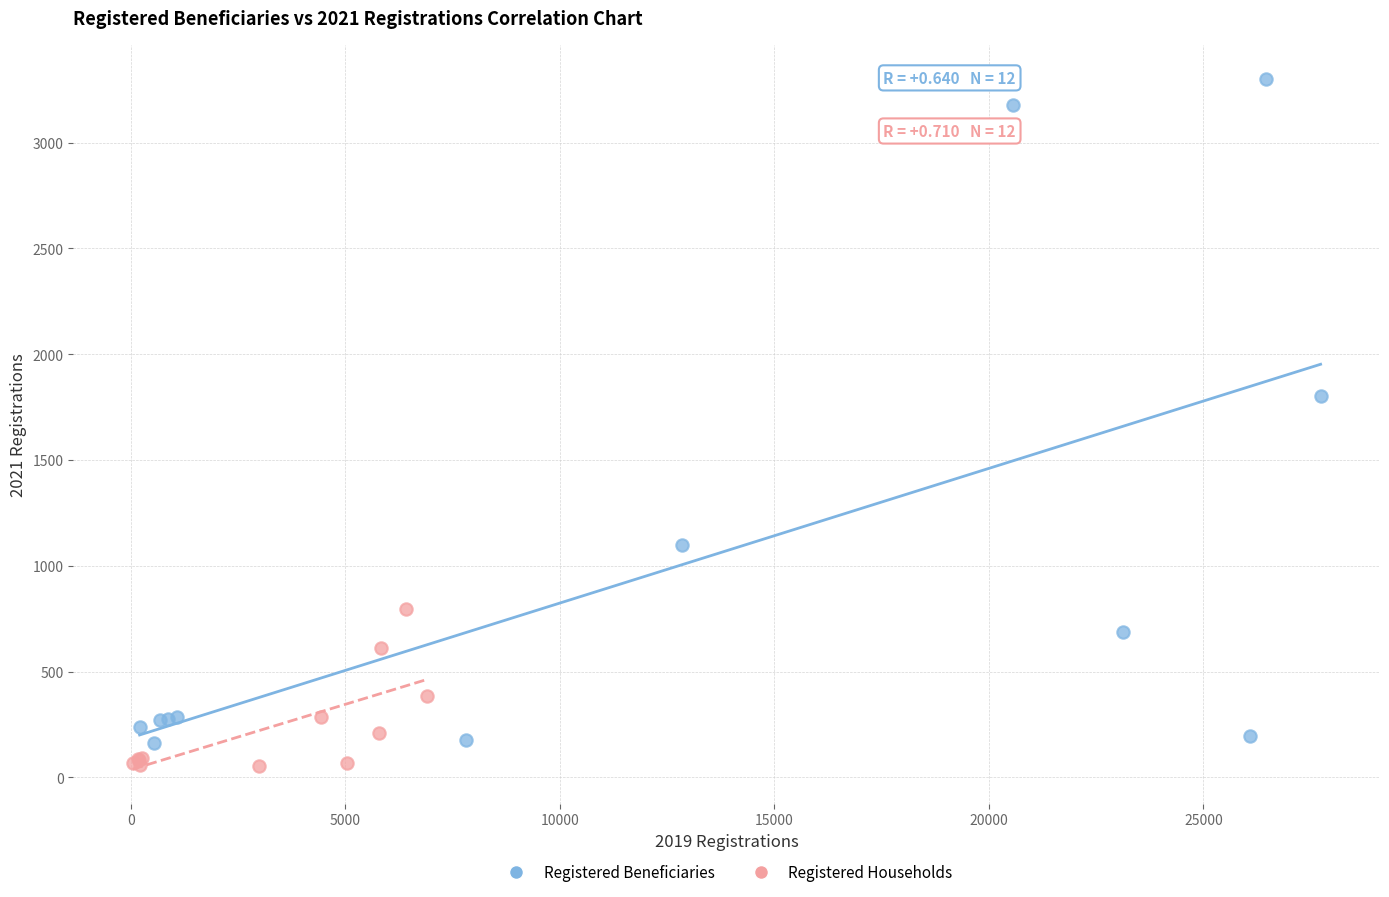

Which series reaches the minimum Y coordinate?

Registered Households